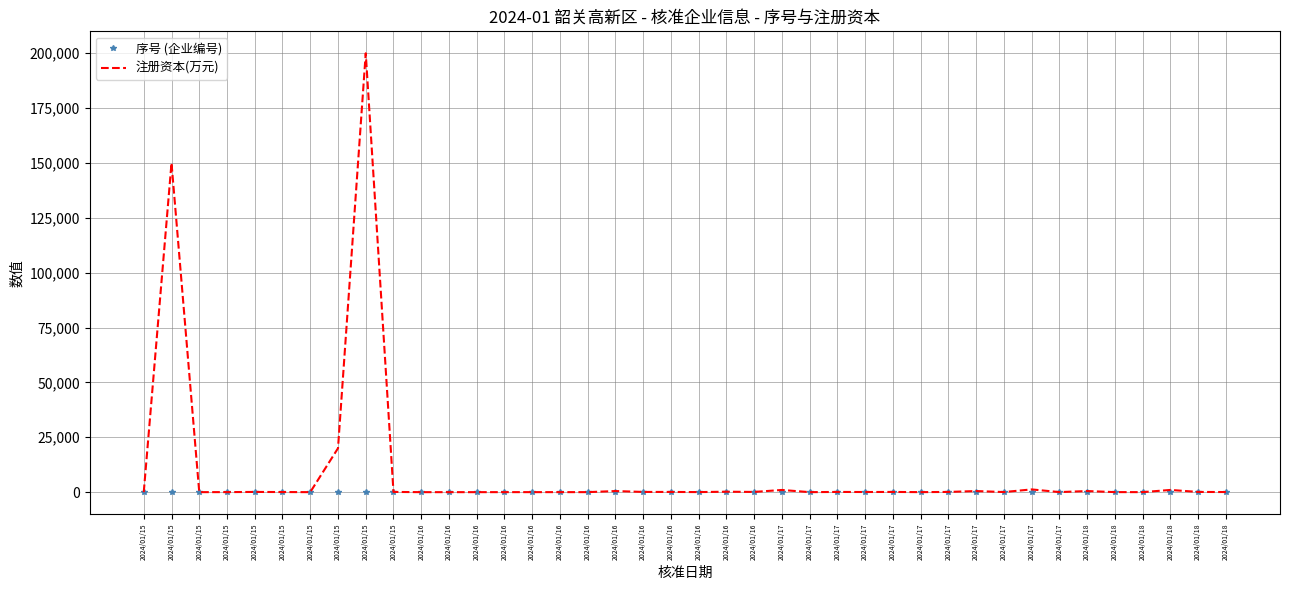

Reading left to right, transcribe all the data shown in this chart.

序号 (企业编号): 1.0	2.0	3.0	4.0	5.0	6.0	7.0	8.0	9.0	10.0	11.0	12.0	13.0	14.0	15.0	16.0	17.0	18.0	19.0	20.0	21.0	22.0	23.0	24.0	25.0	26.0	27.0	28.0	29.0	30.0	31.0	32.0	33.0	34.0	35.0	36.0	37.0	38.0	39.0	40.0
注册资本(万元): 0.0	150000.0	5.0	20.0	101.0	50.0	3.0	20000.0	200000.0	100.0	0.0	0.0	0.0	10.0	10.0	10.0	10.0	500.0	100.0	100.0	30.0	200.0	100.0	1000.0	2.0	100.0	63.8	100.0	10.0	100.0	500.0	50.0	1250.0	30.0	500.0	20.0	10.0	1008.0	100.0	51.0